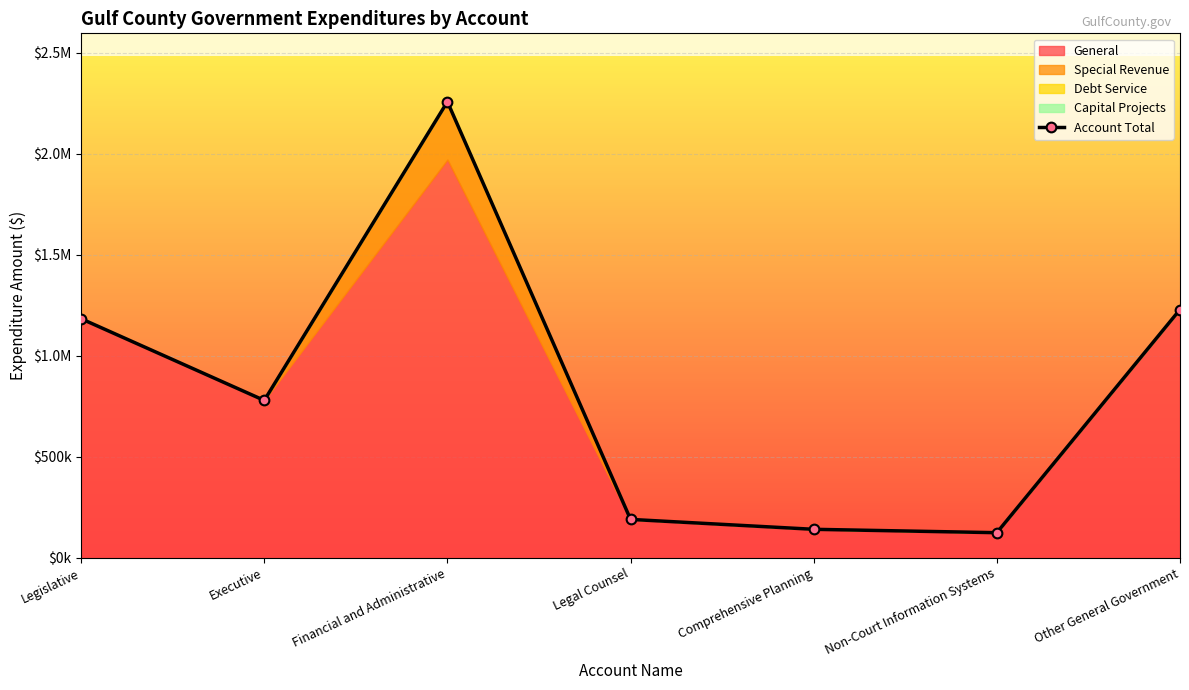

True or false: the data shows 1228773 at Other General Government.

True